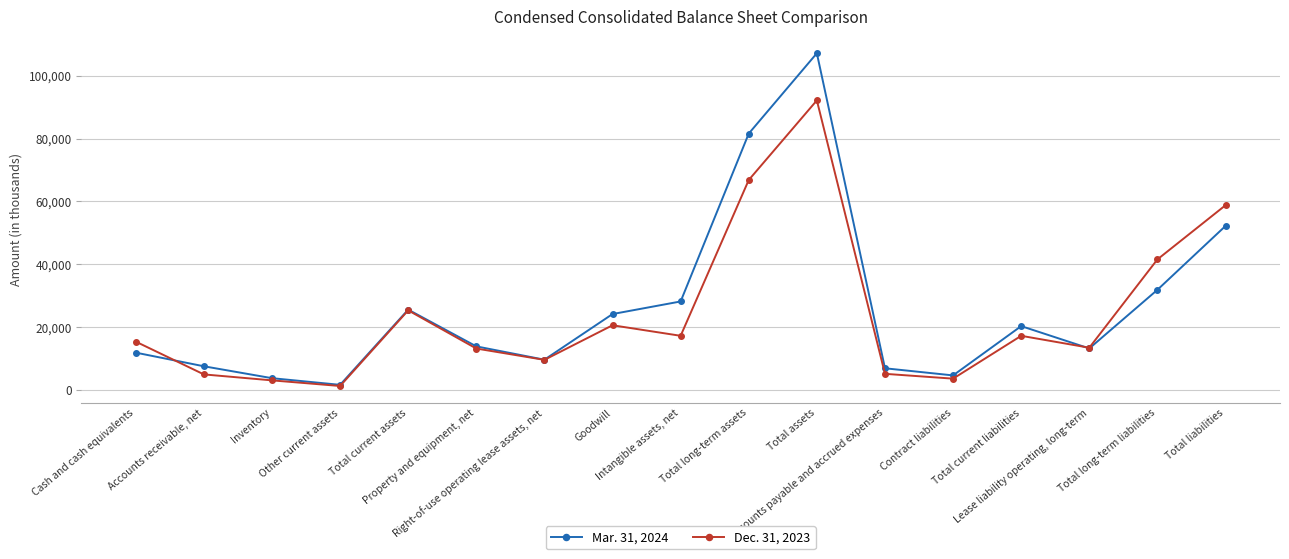

What position from the right is Total assets?

7